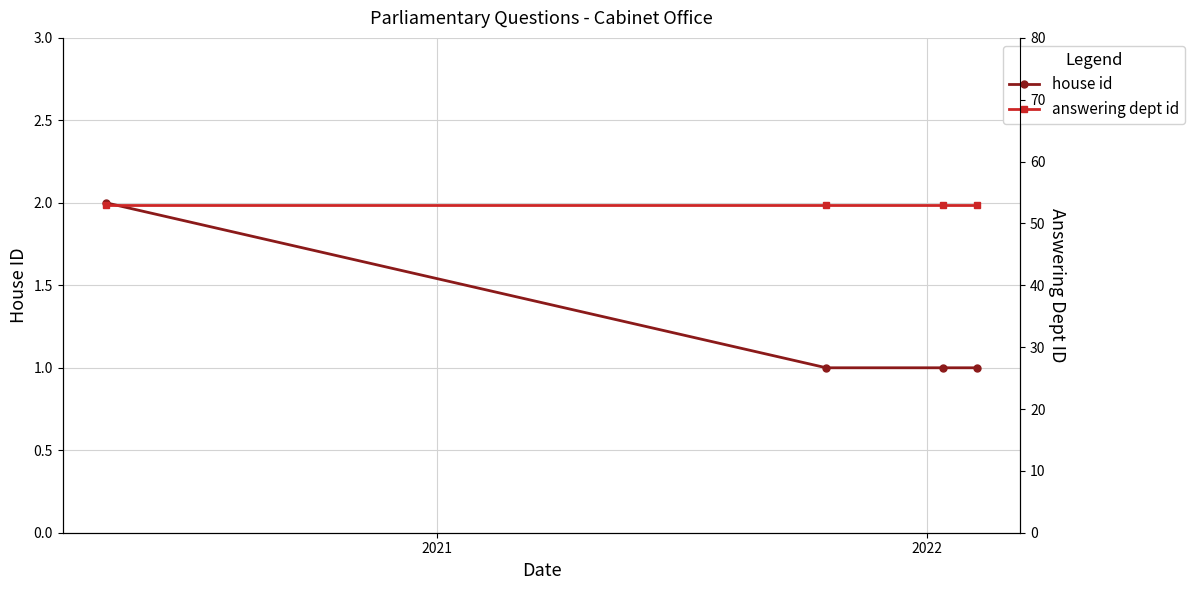

What is the value of the house id point at the 3rd from the left?

1